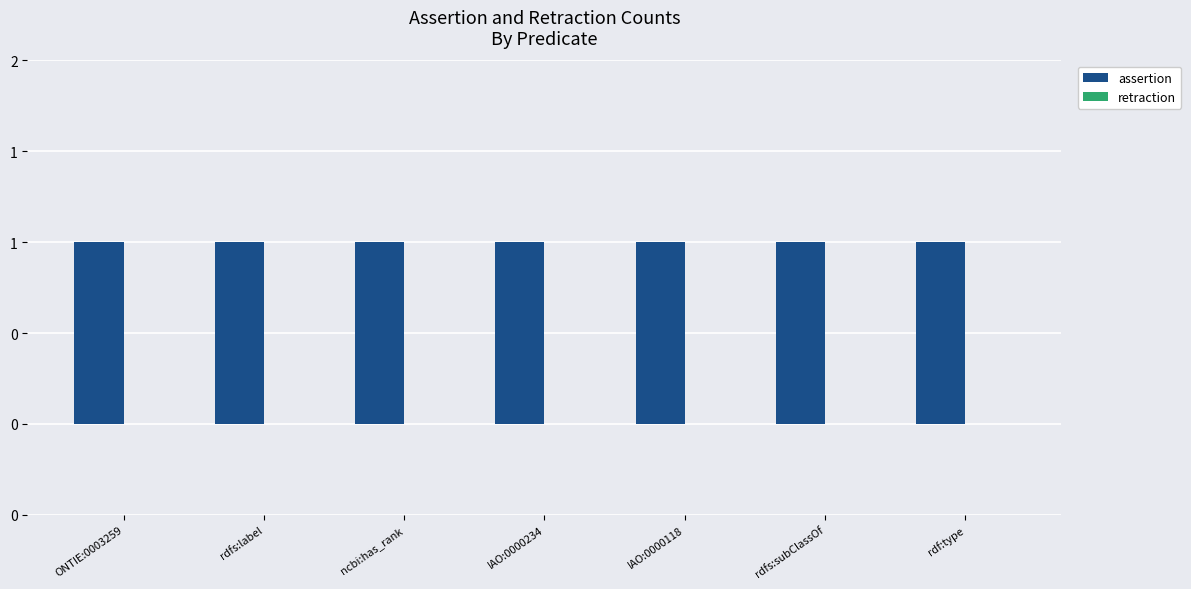

What is the label of the 1st bar from the left?

ONTIE:0003259